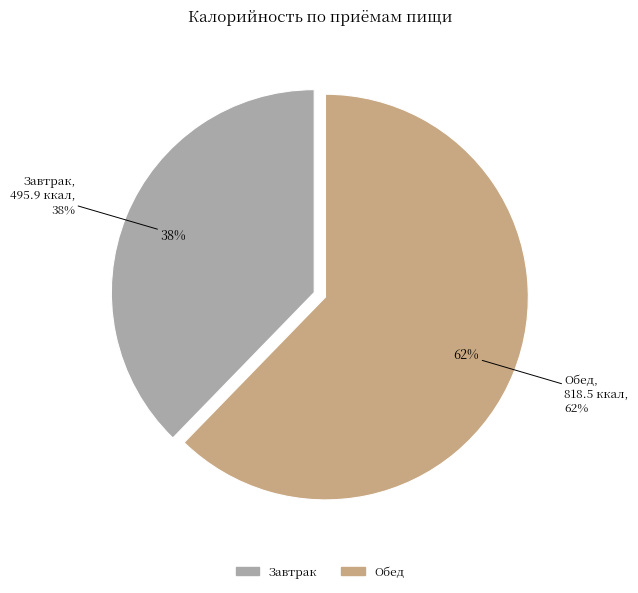

Count the number of slices in the pie.

2